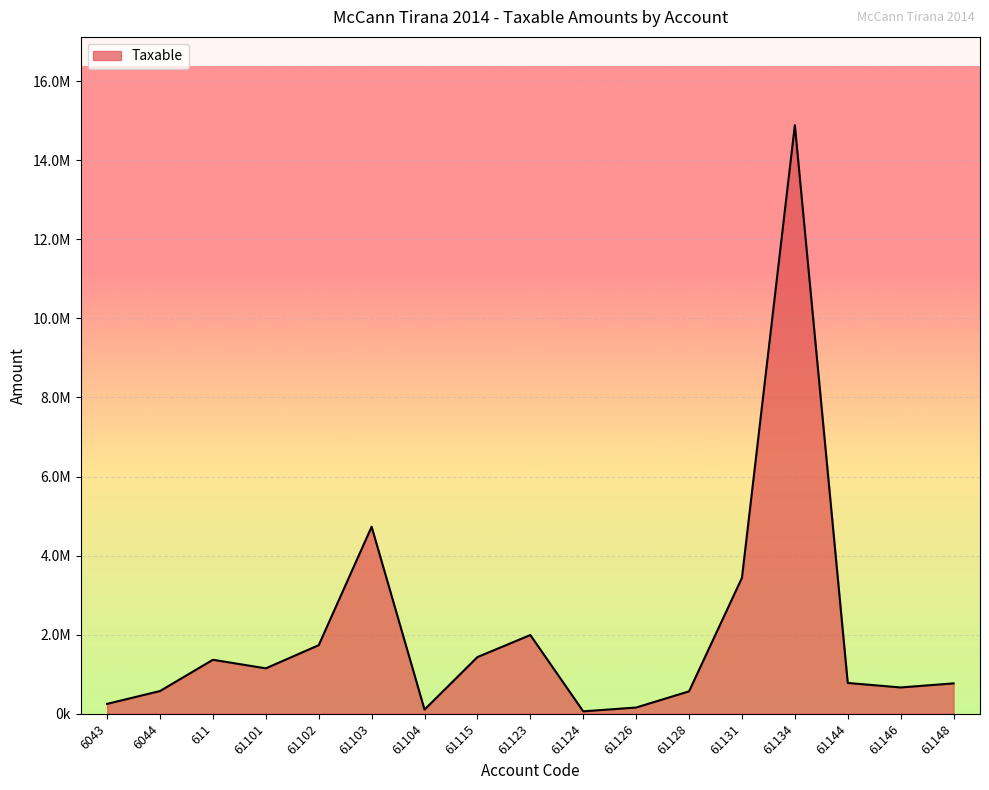

What position from the right is 61126?

7